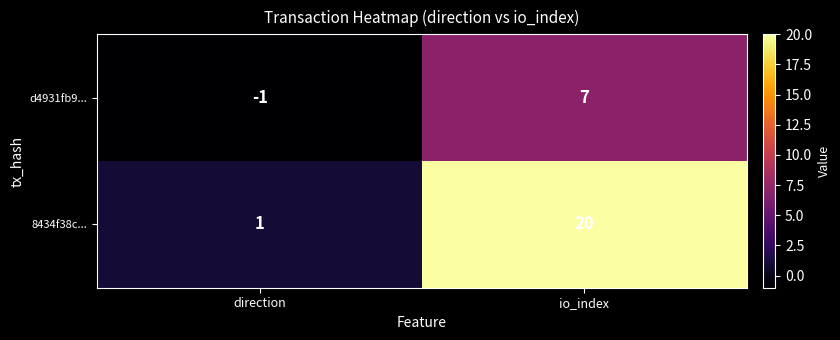

What is the greatest value displayed?

20